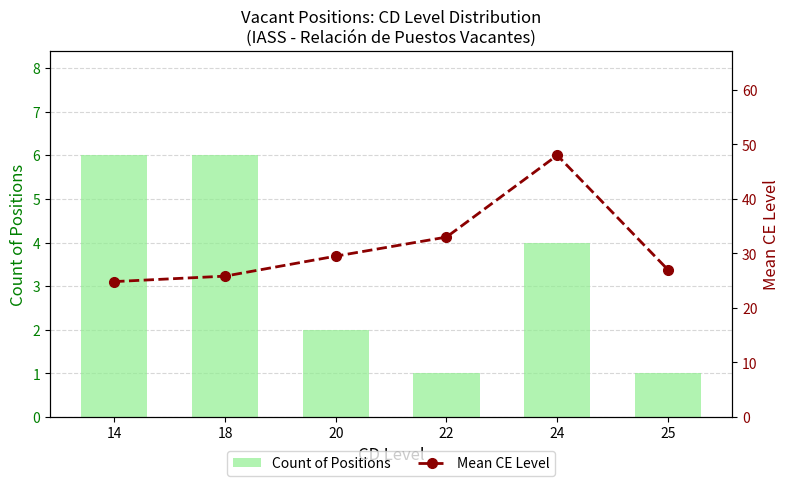

Rank the series by their average value, from highest to lowest.

Mean CE Level, Count of Positions